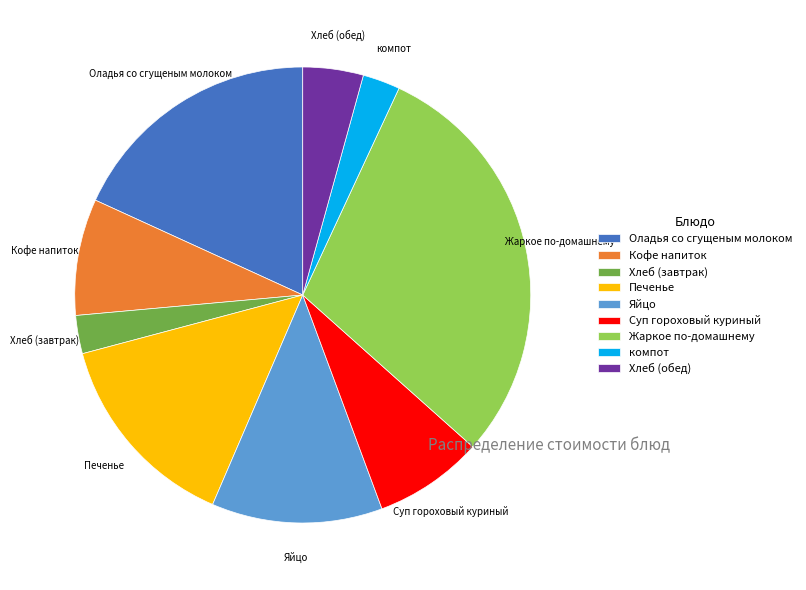

The Кофе напиток slice represents 8% of the pie. True or false?

True